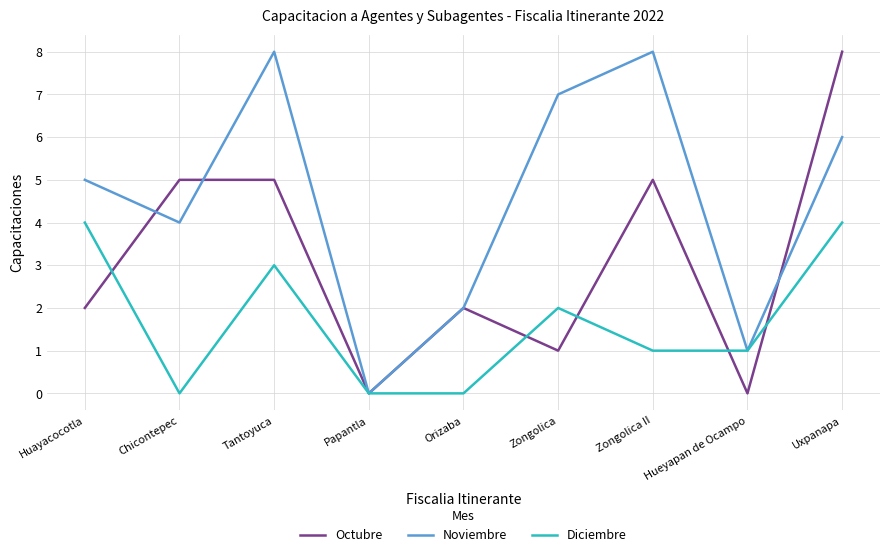

At Tantoyuca, list the series in order from smallest to largest.

Diciembre, Octubre, Noviembre